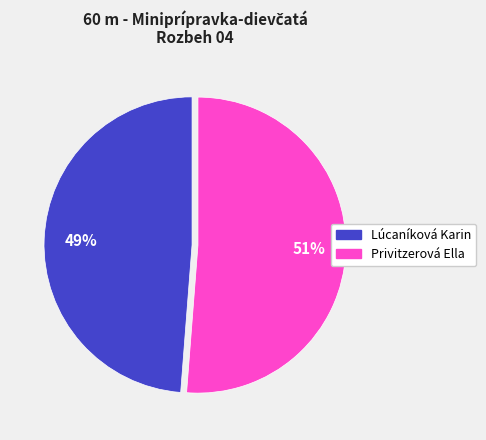

To the nearest percent, what portion does Privitzerová Ella represent?

51%